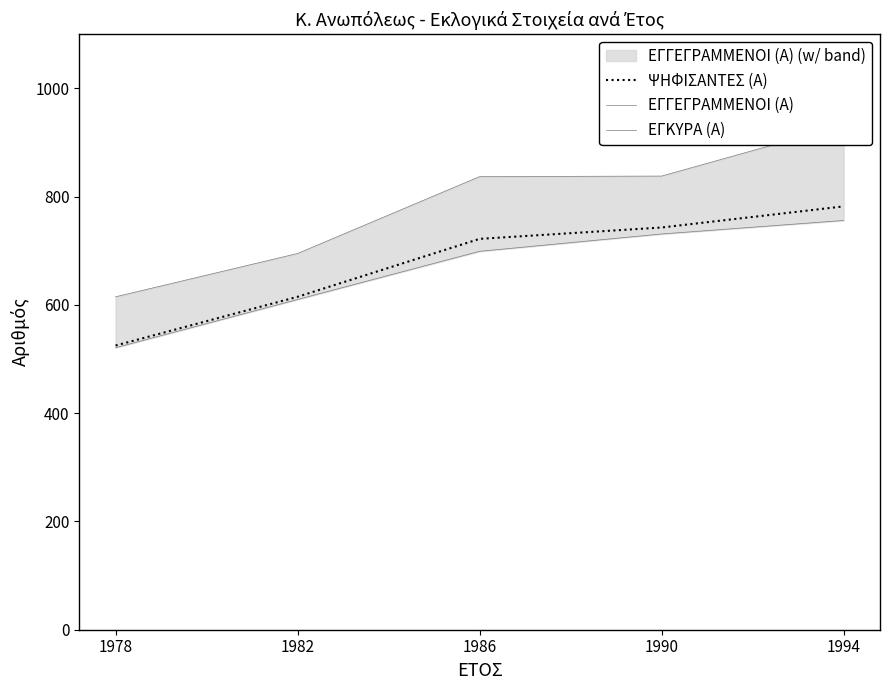

At 1994, list the series in order from smallest to largest.

ΕΓΚΥΡΑ (Α), ΨΗΦΙΣΑΝΤΕΣ (Α), ΕΓΓΕΓΡΑΜΜΕΝΟΙ (Α)